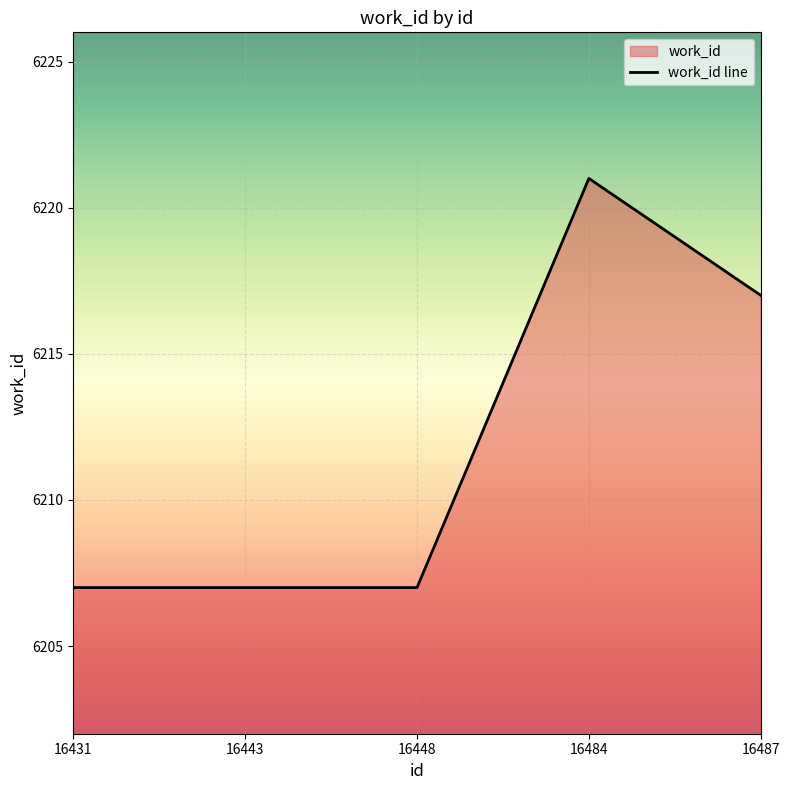

Reading left to right, transcribe all the data shown in this chart.

6207	6207	6207	6221	6217